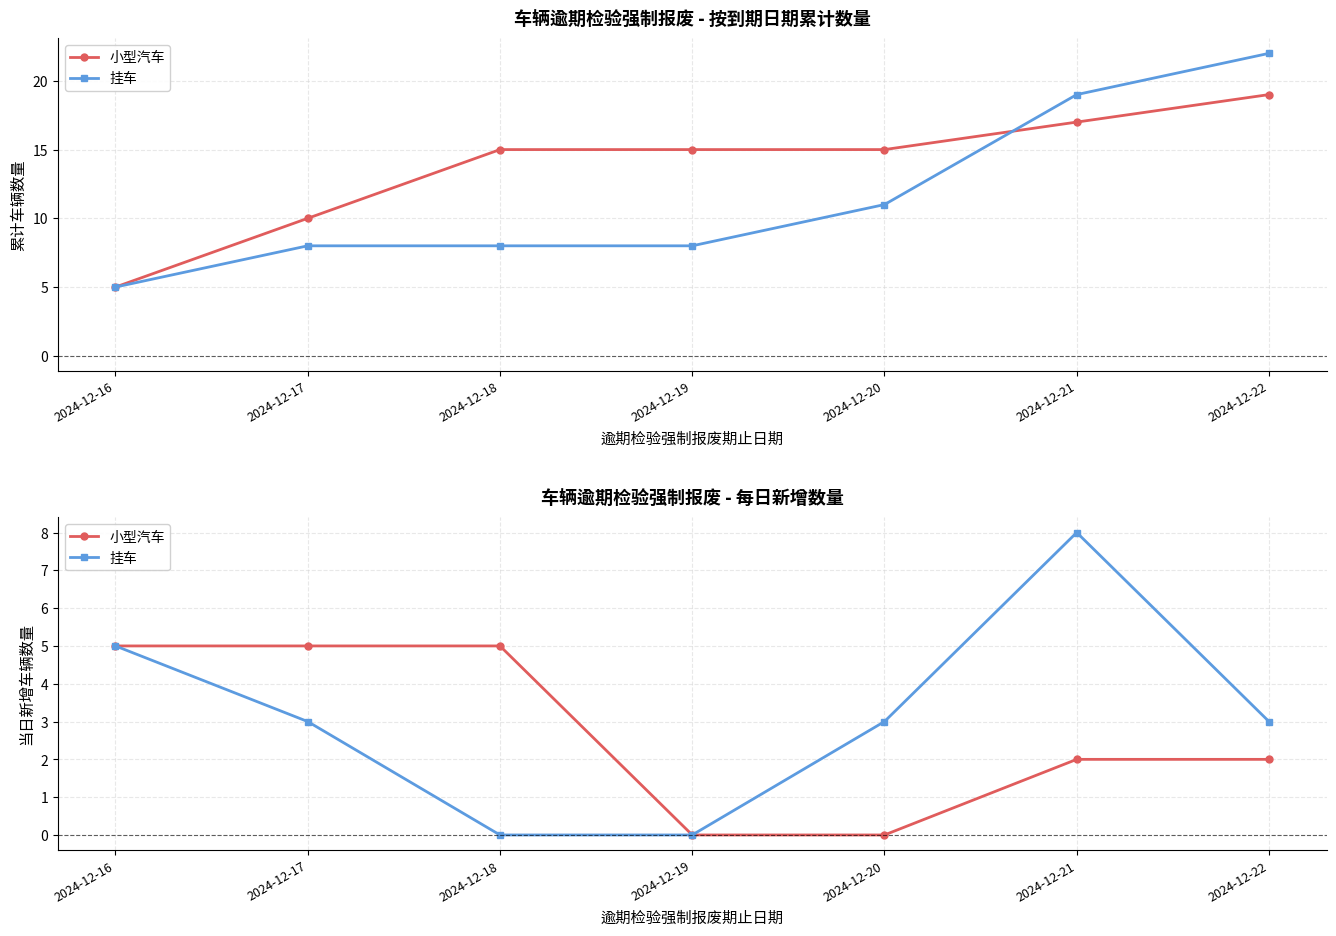

What is the value of the 小型汽车 point at the 2nd from the left?

5